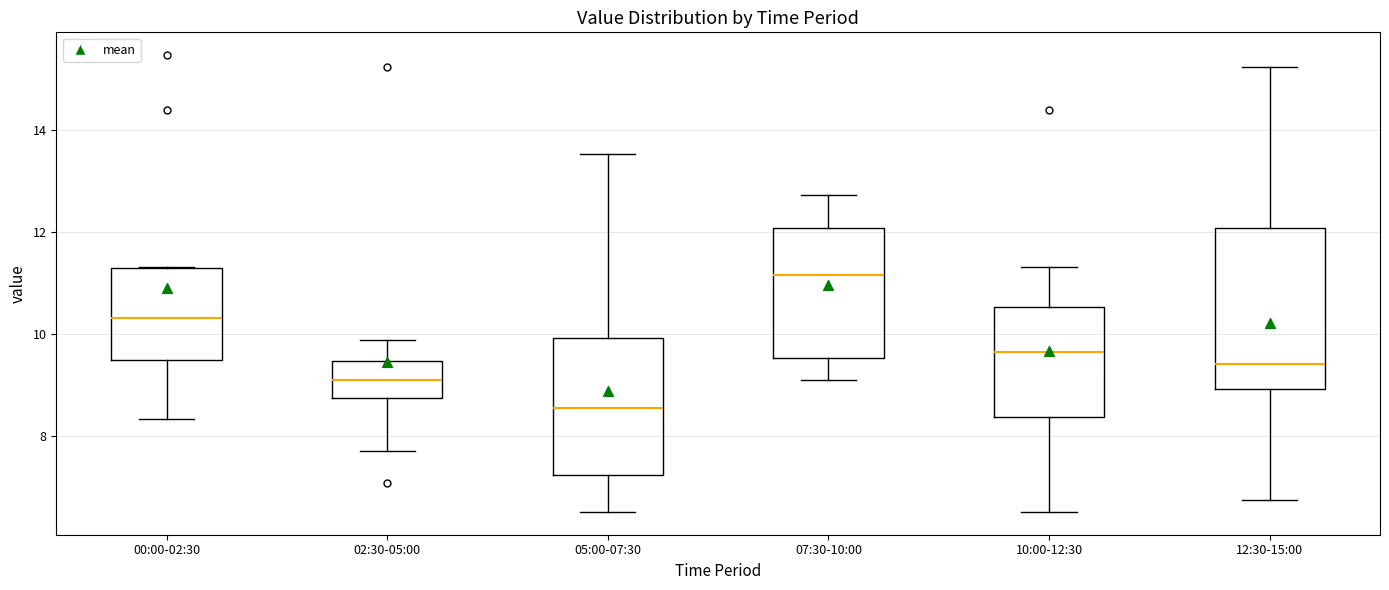

Reading left to right, transcribe this box plot: for each box, give where its median line is, the range the box spans, and where its two whiskers end, as read against the y-axis. The values are not printed on the chart, so give them approximately, as read against the axis.

00:00-02:30: median 10.4, box 9.4 to 11.2, whiskers 8.4 to 11.4
02:30-05:00: median 9.0, box 8.8 to 9.4, whiskers 7.8 to 9.8
05:00-07:30: median 8.6, box 7.2 to 10.0, whiskers 6.6 to 13.6
07:30-10:00: median 11.2, box 9.6 to 12.0, whiskers 9.2 to 12.8
10:00-12:30: median 9.6, box 8.4 to 10.6, whiskers 6.6 to 11.4
12:30-15:00: median 9.4, box 9.0 to 12.0, whiskers 6.8 to 15.2